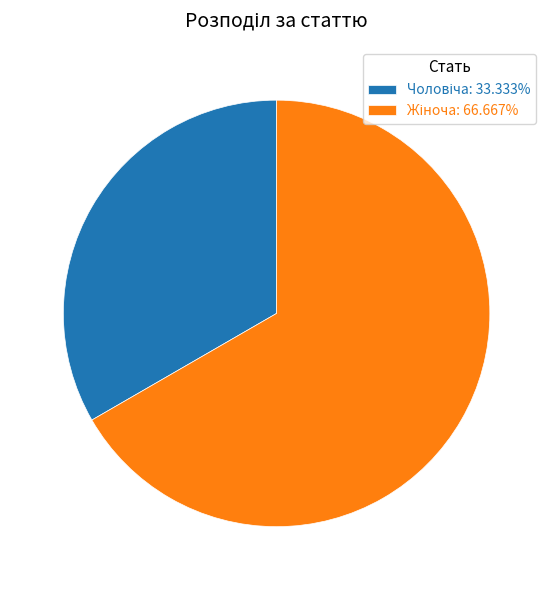

Is there a majority slice in this chart?

Yes